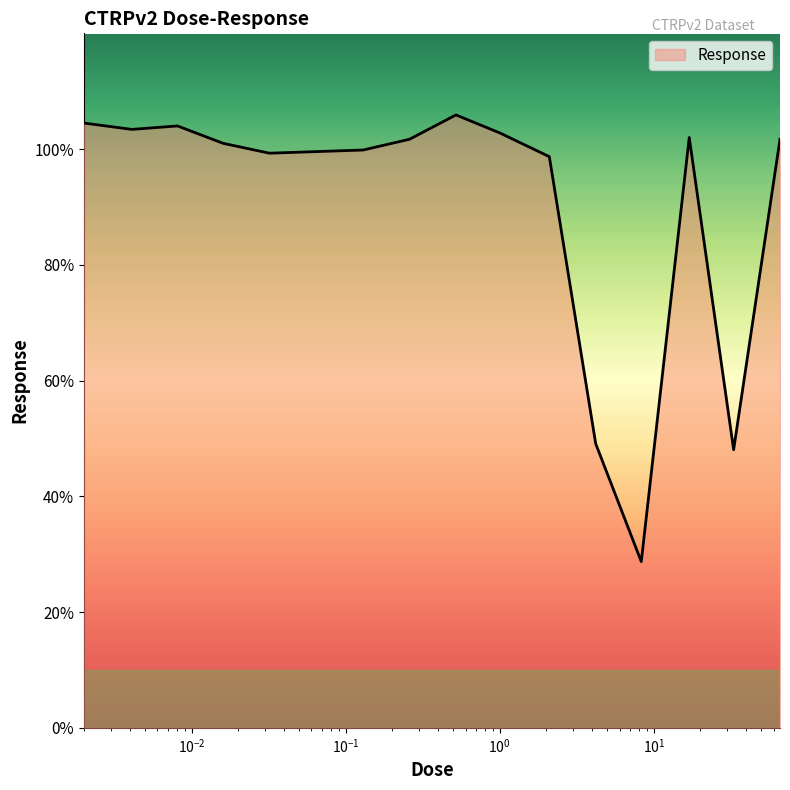

What is the smallest value displayed?

28.7